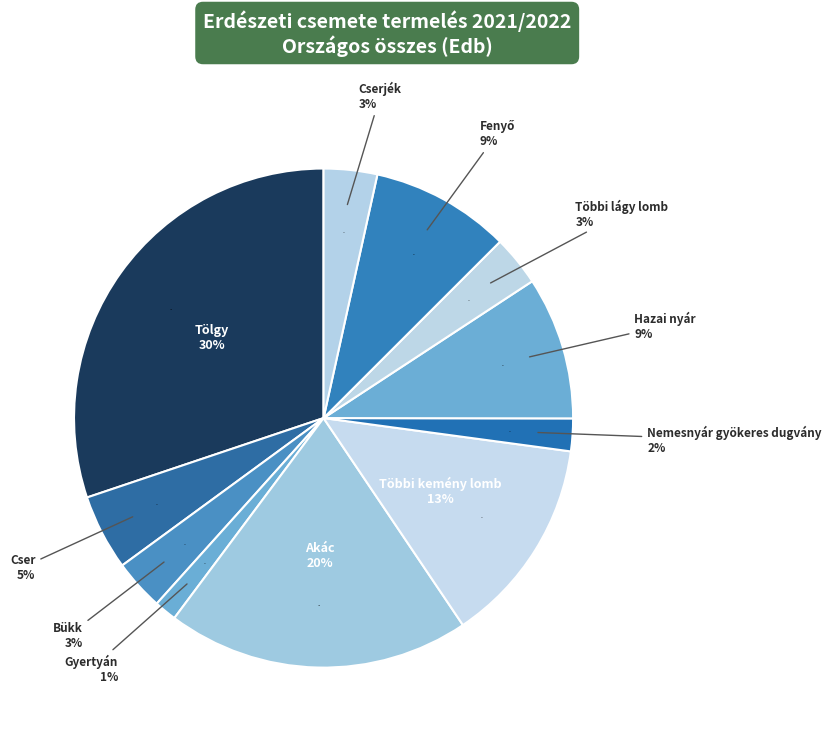

Is the sum of Tölgy and Nemesnyár gyökeres dugvány greater than half?

No